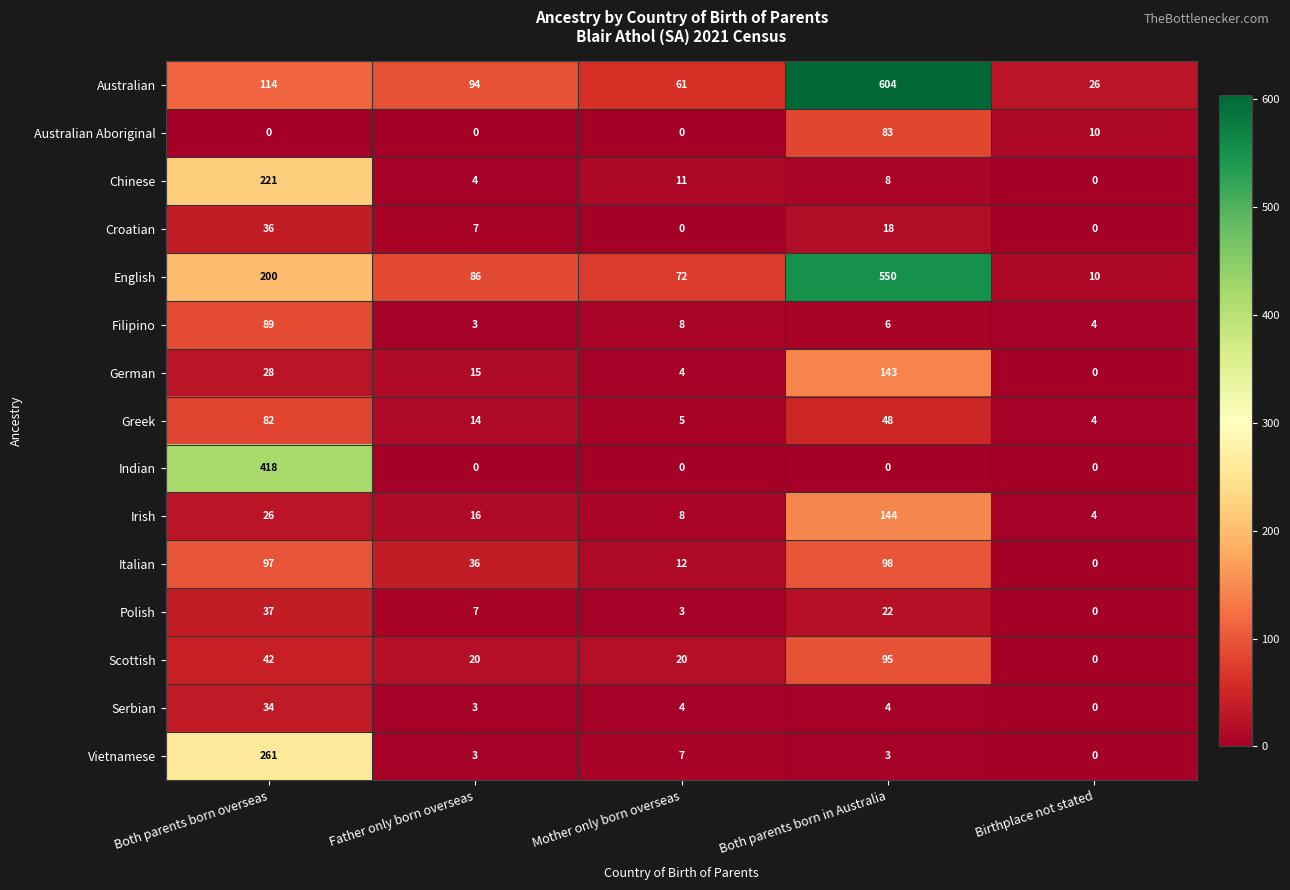

Rank the series at Both parents born overseas from highest to lowest value.

Indian, Vietnamese, Chinese, English, Australian, Italian, Filipino, Greek, Scottish, Polish, Croatian, Serbian, German, Irish, Australian Aboriginal